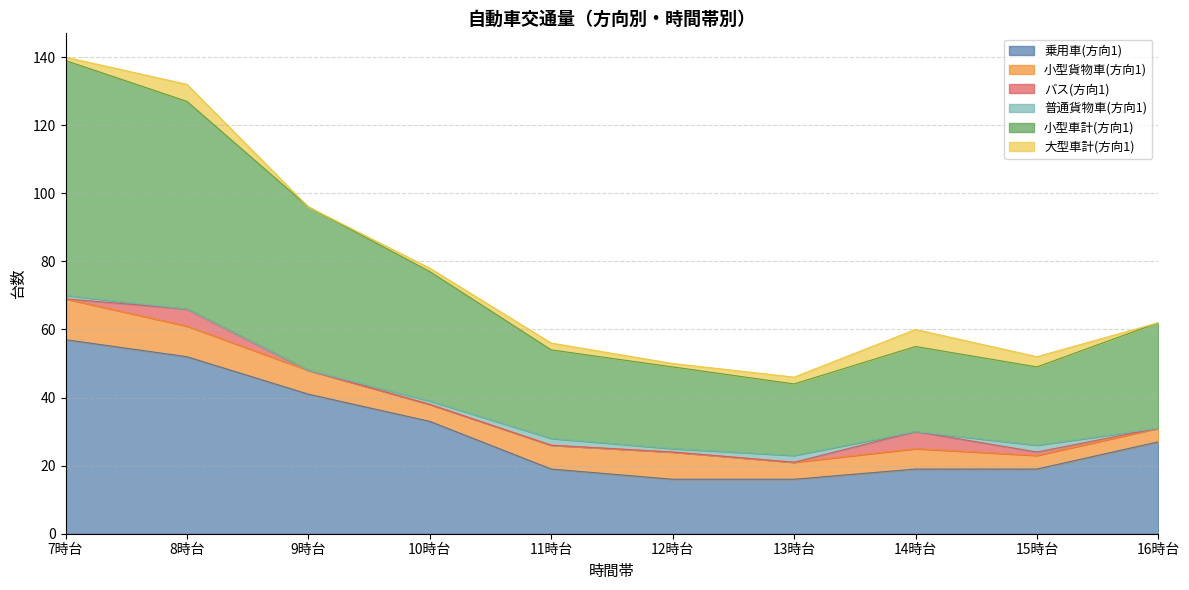

What is the greatest value displayed?

69